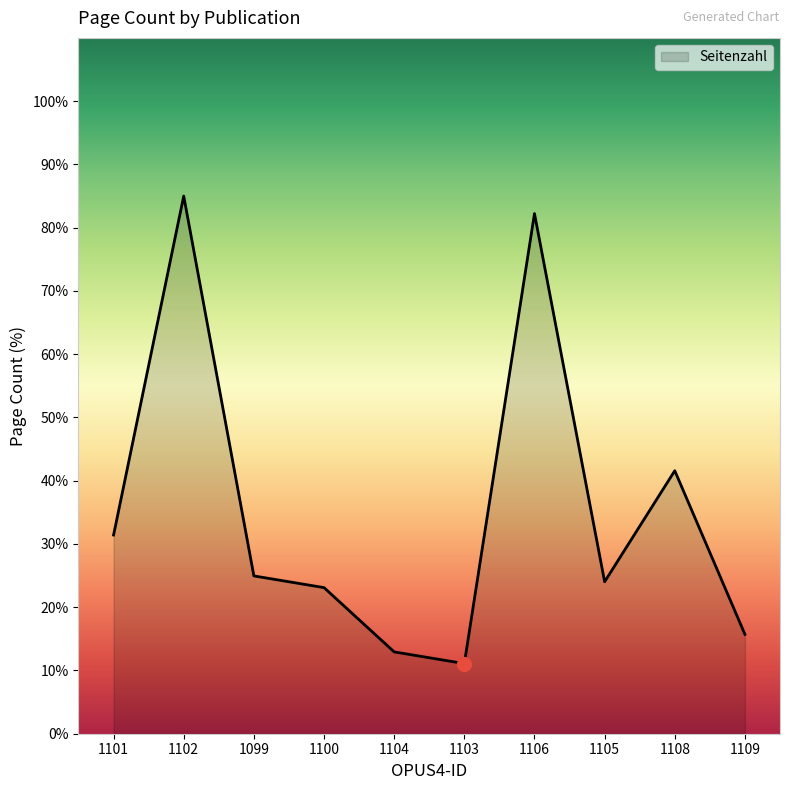

What is the smallest value displayed?

11.1